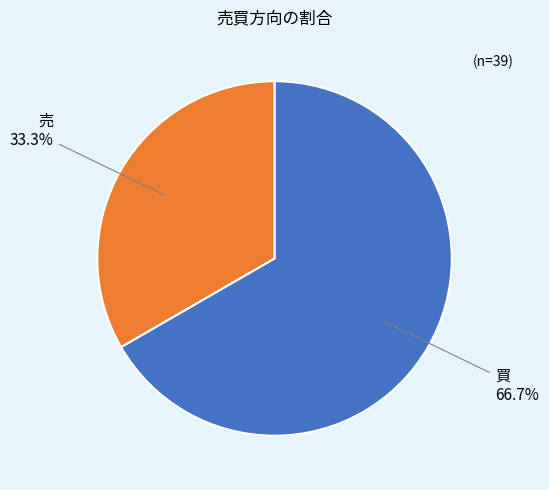

Do 買 and 売 together represent more than half of the pie?

Yes